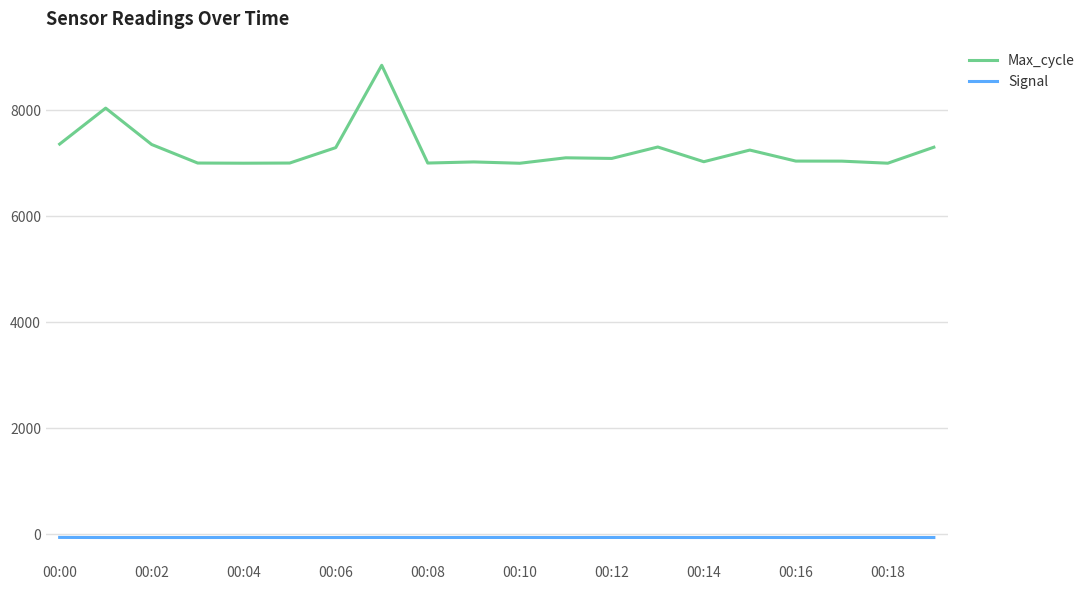

What is the difference between the maximum and minimum values in the Max_cycle series?

1850